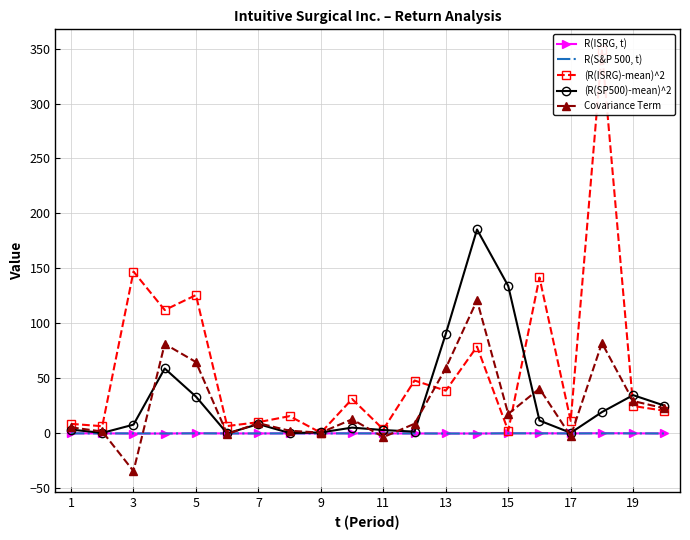

True or false: R(S&P 500, t) has more than 1 points higher than both neighbors.

True